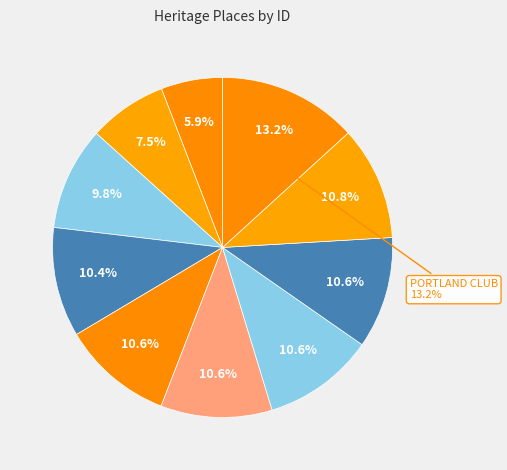

What portion of the pie excludes GOLDSBOROUGH MORT BUILDING?

90.2%